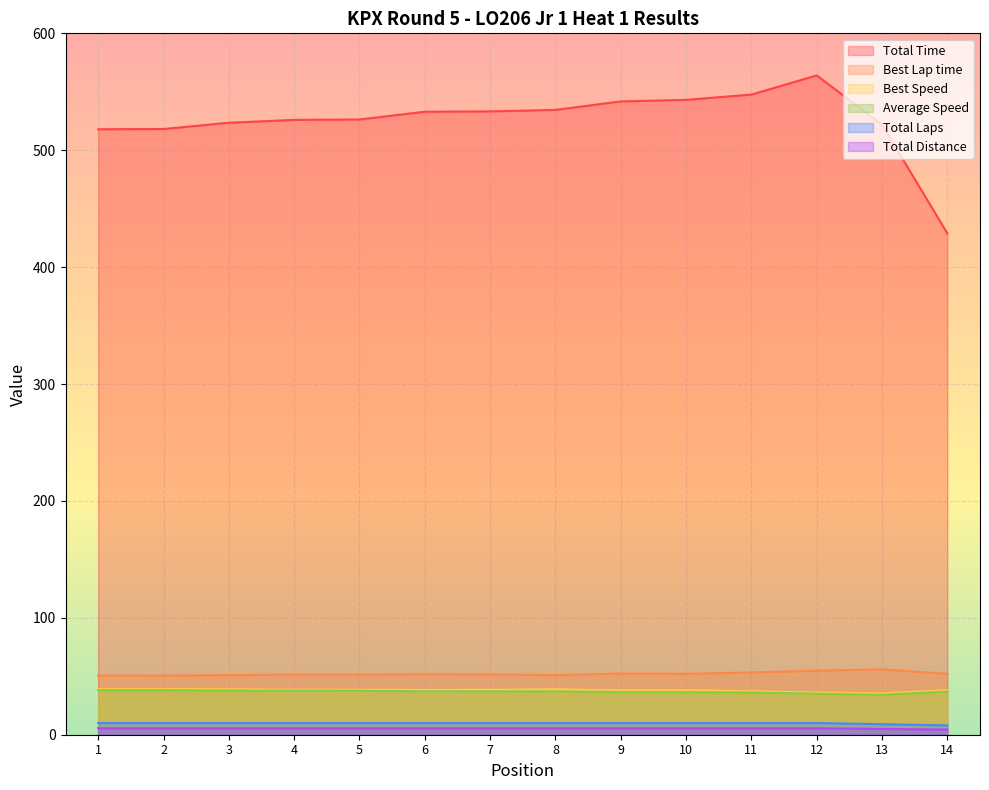

True or false: Total Time has a value of 428.9 at 14.

True